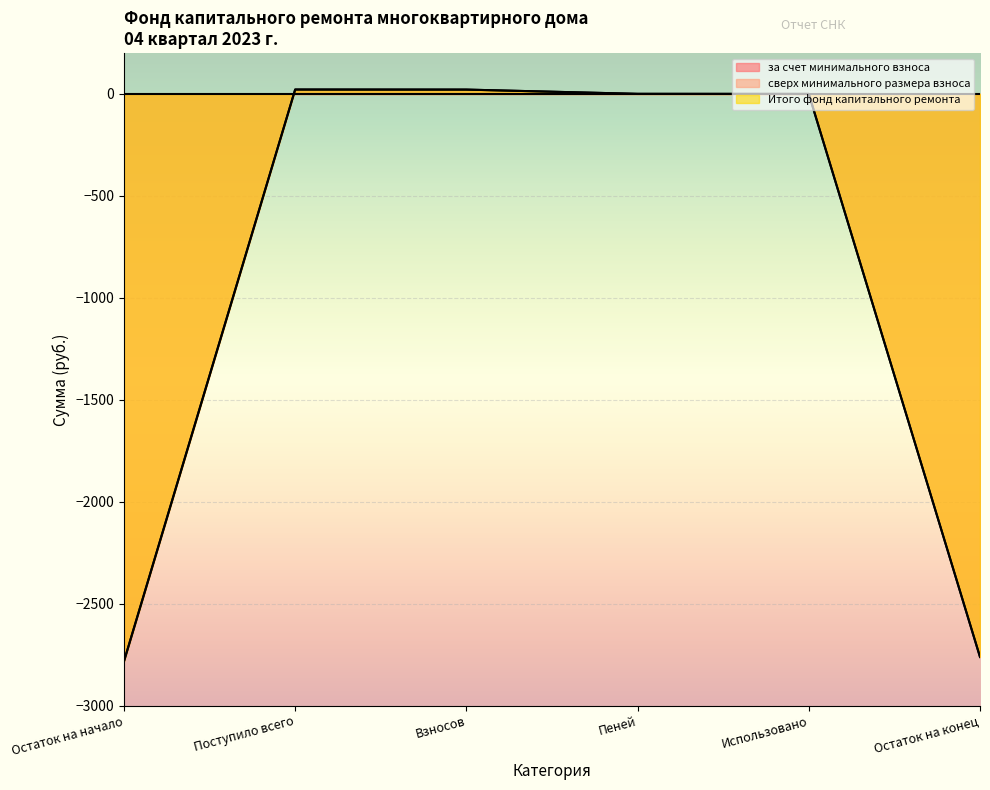

What is the average value of the Итого фонд капитального ремонта series?

-917.0